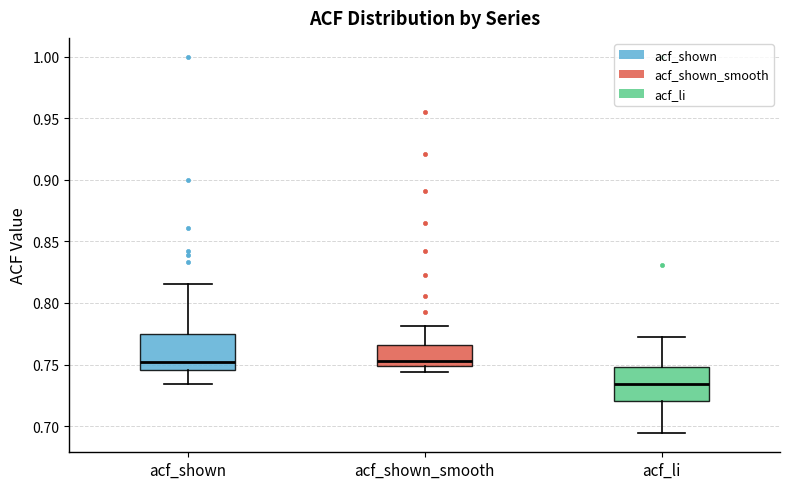

Where does the lower whisker of the box for acf_li end on the y-axis? The values are not printed on the chart, so give them approximately, as read against the axis.

0.695